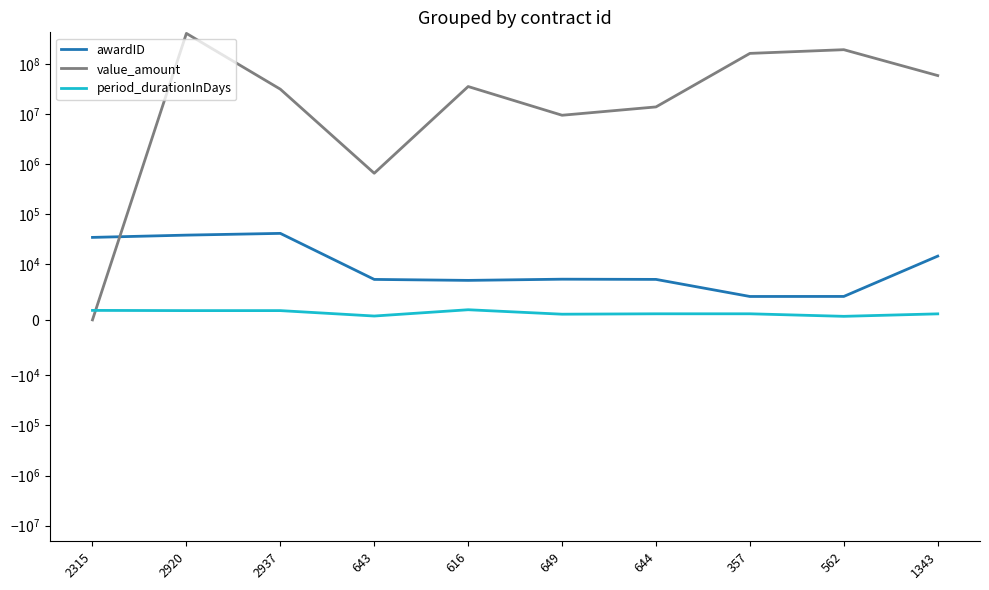

What is the greatest value displayed?

412969500